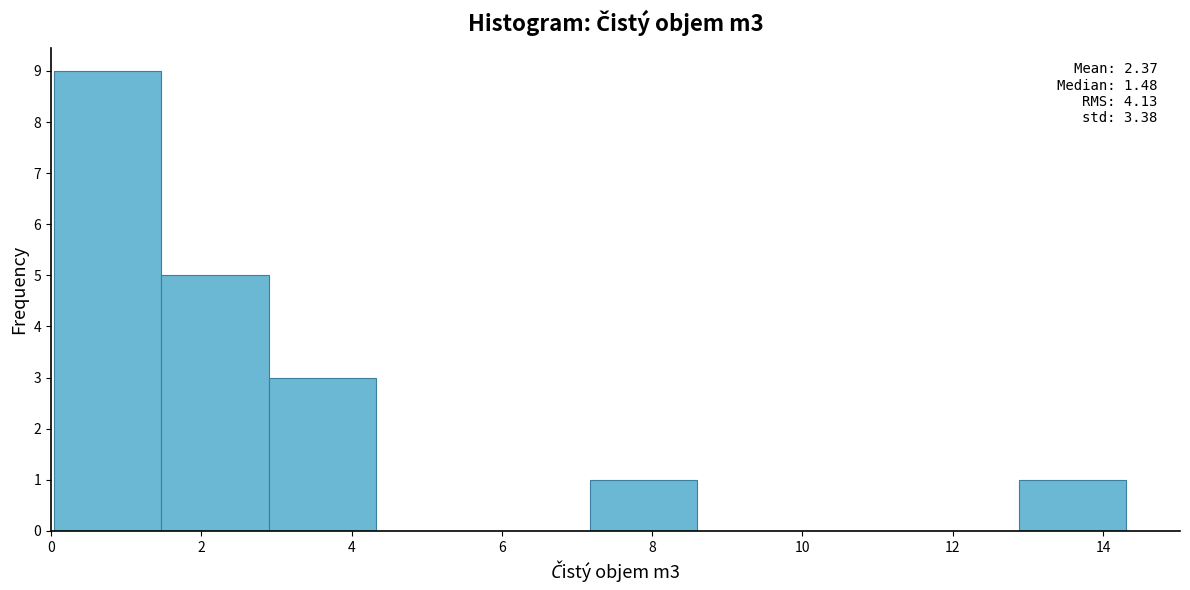

Over which range of the x-axis is the bar tallest?

0.0 to 1.4